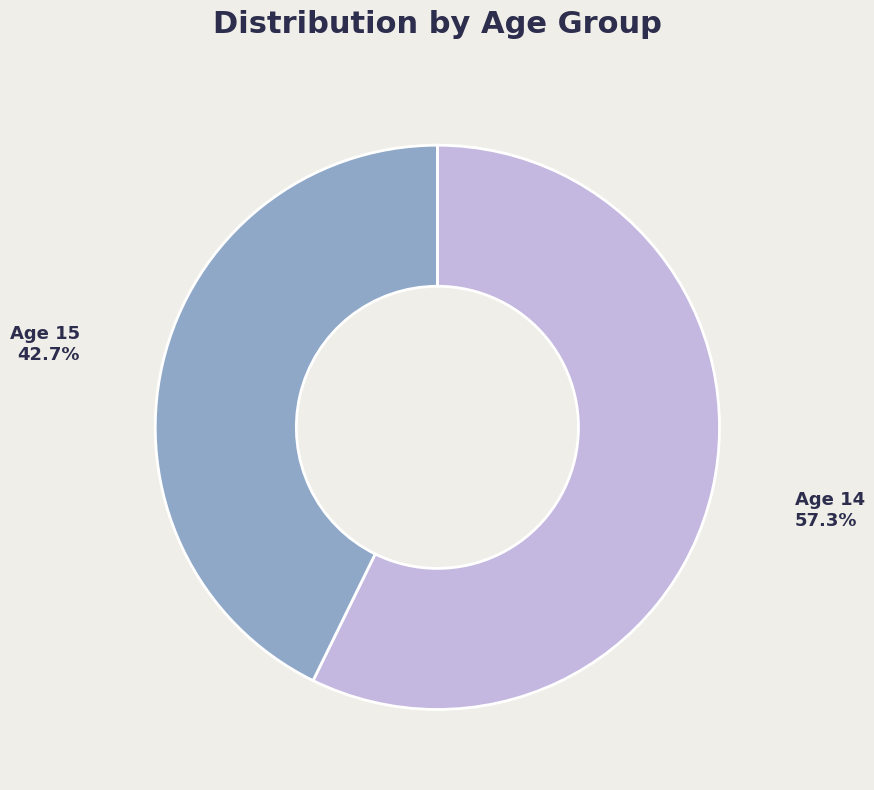

Is there any slice that represents more than half of the pie?

Yes